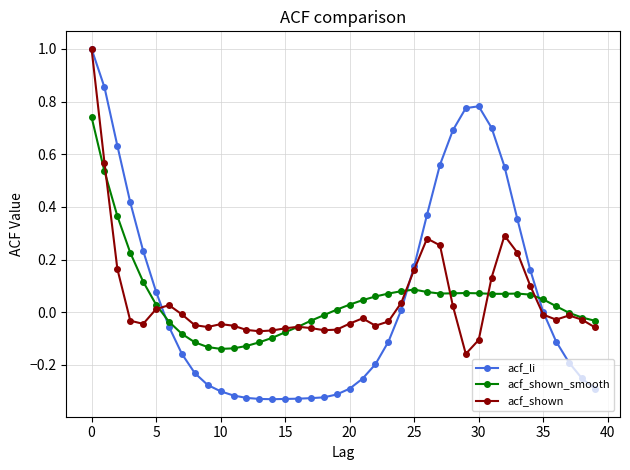

Does the chart have visible grid lines?

Yes